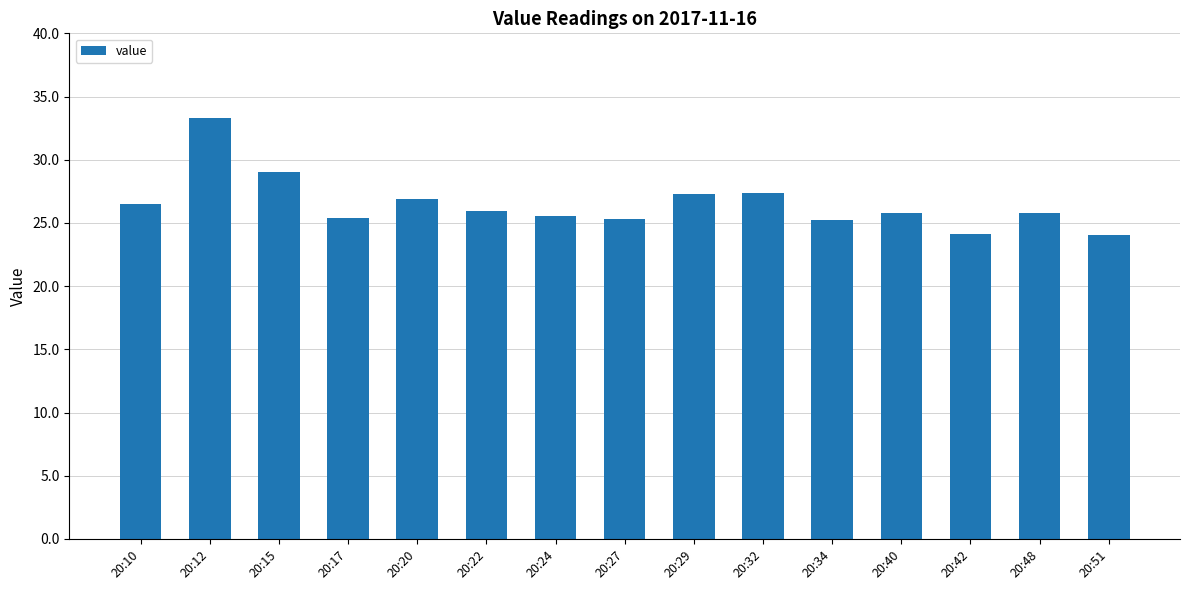

What is the value of the 4th bar from the left?

25.4